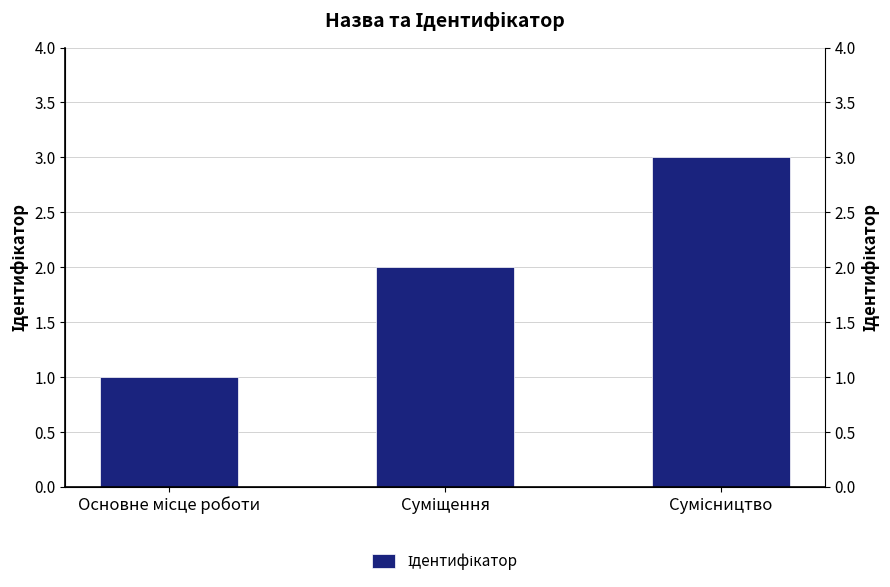

Rank the categories by value from lowest to highest.

Основне місце роботи, Суміщення, Сумісництво